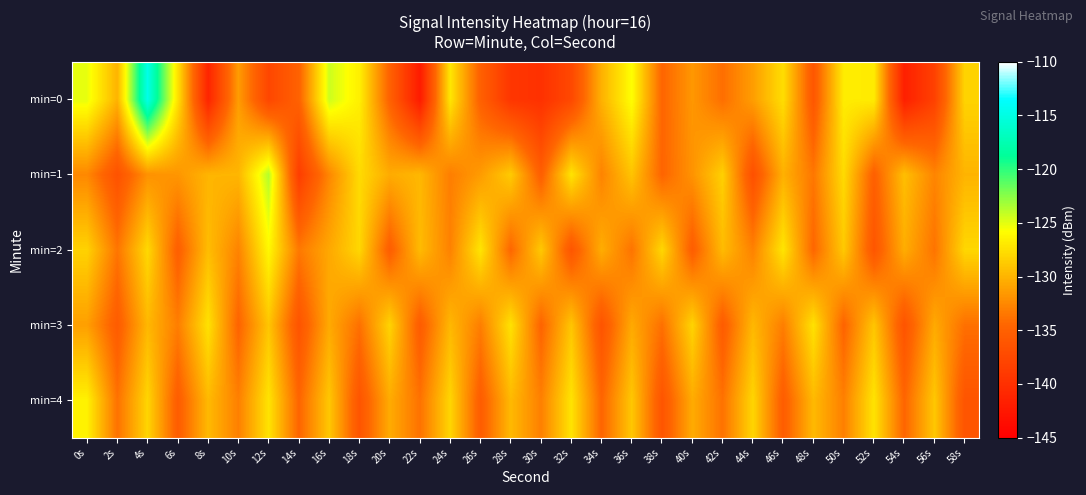

Reading right to left, what are all the values shown in this chart?

min=0: 58s=-128.2	56s=-138.2	54s=-141.7	52s=-126.8	50s=-126.8	48s=-136.0	46s=-127.6	44s=-131.3	42s=-134.0	40s=-131.7	38s=-134.6	36s=-125.8	34s=-130.1	32s=-137.5	30s=-139.9	28s=-139.4	26s=-135.0	24s=-127.2	22s=-142.2	20s=-134.9	18s=-126.6	16s=-124.4	14s=-134.9	12s=-137.7	10s=-131.4	8s=-141.2	6s=-127.4	4s=-114.7	2s=-130.1	0s=-125.1
min=1: 58s=-130.0	56s=-132.7	54s=-129.4	52s=-135.1	50s=-127.8	48s=-133.5	46s=-130.2	44s=-136.7	42s=-128.4	40s=-131.9	38s=-134.6	36s=-129.1	34s=-132.8	32s=-127.3	30s=-135.2	28s=-128.7	26s=-131.4	24s=-133.1	22s=-129.8	20s=-130.5	18s=-127.8	16s=-132.6	14s=-138.6	12s=-123.7	10s=-129.9	8s=-130.0	6s=-131.7	4s=-132.0	2s=-136.5	0s=-132.5
min=2: 58s=-128.0	56s=-133.7	54s=-130.4	52s=-136.1	50s=-128.8	48s=-134.5	46s=-127.2	44s=-132.9	42s=-129.6	40s=-135.3	38s=-128.0	36s=-133.7	34s=-130.4	32s=-136.1	30s=-128.8	28s=-134.5	26s=-127.2	24s=-132.9	22s=-129.6	20s=-135.3	18s=-128.0	16s=-130.7	14s=-133.4	12s=-126.1	10s=-132.8	8s=-129.5	6s=-135.2	4s=-127.9	2s=-133.6	0s=-128.3
min=3: 58s=-133.9	56s=-130.6	54s=-136.3	52s=-129.0	50s=-134.7	48s=-127.4	46s=-133.1	44s=-129.8	42s=-135.5	40s=-128.2	38s=-133.9	36s=-130.6	34s=-136.3	32s=-129.0	30s=-134.7	28s=-127.4	26s=-133.1	24s=-129.8	22s=-135.5	20s=-128.2	18s=-133.9	16s=-130.6	14s=-136.3	12s=-129.0	10s=-134.7	8s=-127.4	6s=-133.1	4s=-129.8	2s=-135.5	0s=-131.2
min=4: 58s=-136.2	56s=-128.9	54s=-134.6	52s=-127.3	50s=-133.0	48s=-129.7	46s=-135.4	44s=-128.1	42s=-133.8	40s=-130.5	38s=-136.2	36s=-128.9	34s=-134.6	32s=-127.3	30s=-133.0	28s=-129.7	26s=-135.4	24s=-128.1	22s=-133.8	20s=-130.5	18s=-136.2	16s=-128.9	14s=-134.6	12s=-127.3	10s=-133.0	8s=-129.7	6s=-135.4	4s=-128.1	2s=-133.8	0s=-126.5